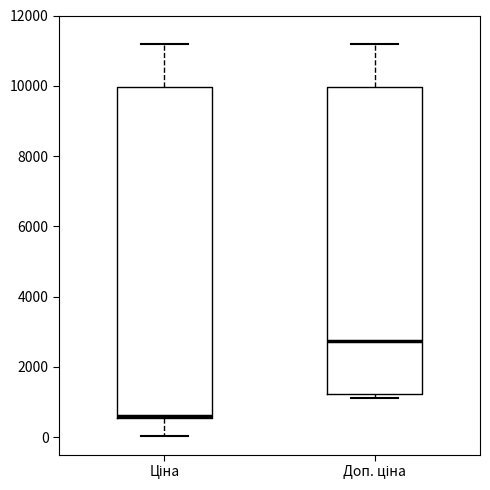

Reading left to right, read every box against the y-axis: the position of its median line, the range the box covers, and the ends of its whiskers. The values are not printed on the chart, so give them approximately, as read against the axis.

Ціна: median 600 (just above the box's lower edge), box 600 to 10000, whiskers 0 to 11200
Доп. ціна: median 2800, box 1200 to 10000, whiskers 1200 (just below the box's lower edge) to 11200